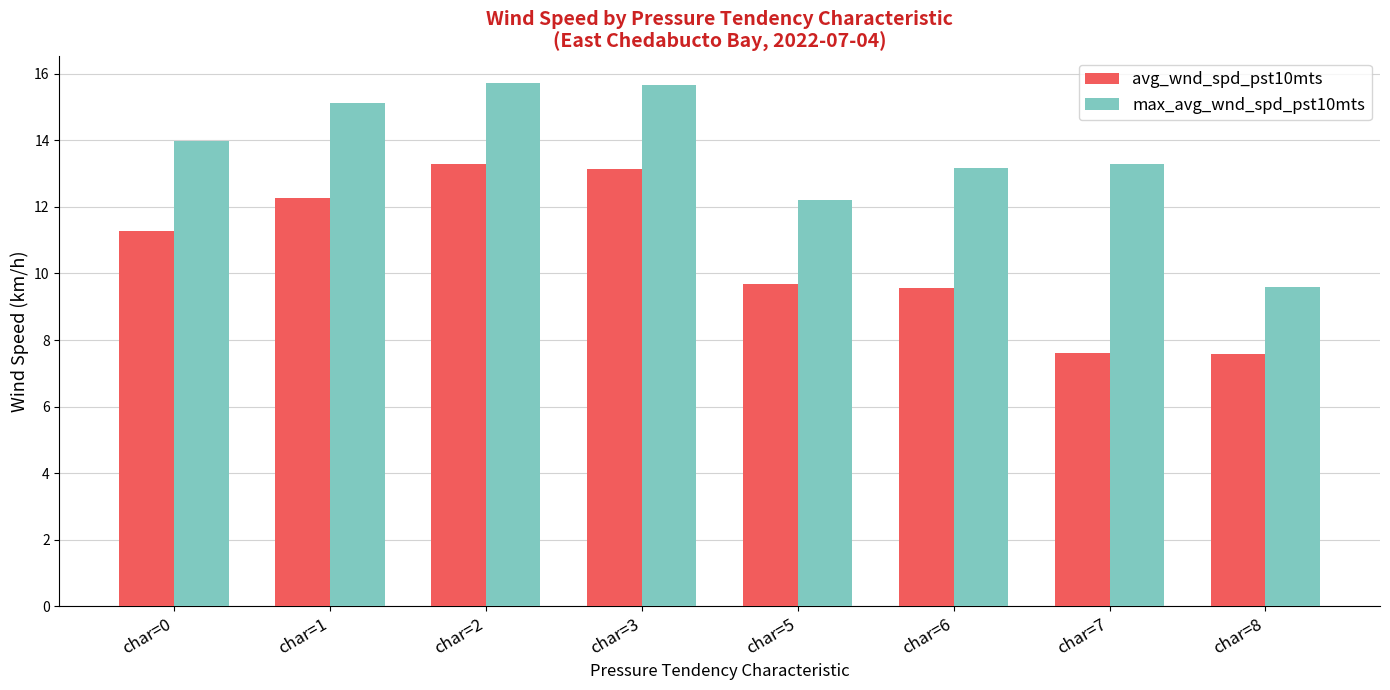

What is the value of the avg_wnd_spd_pst10mts bar at the 6th from the left?

9.6